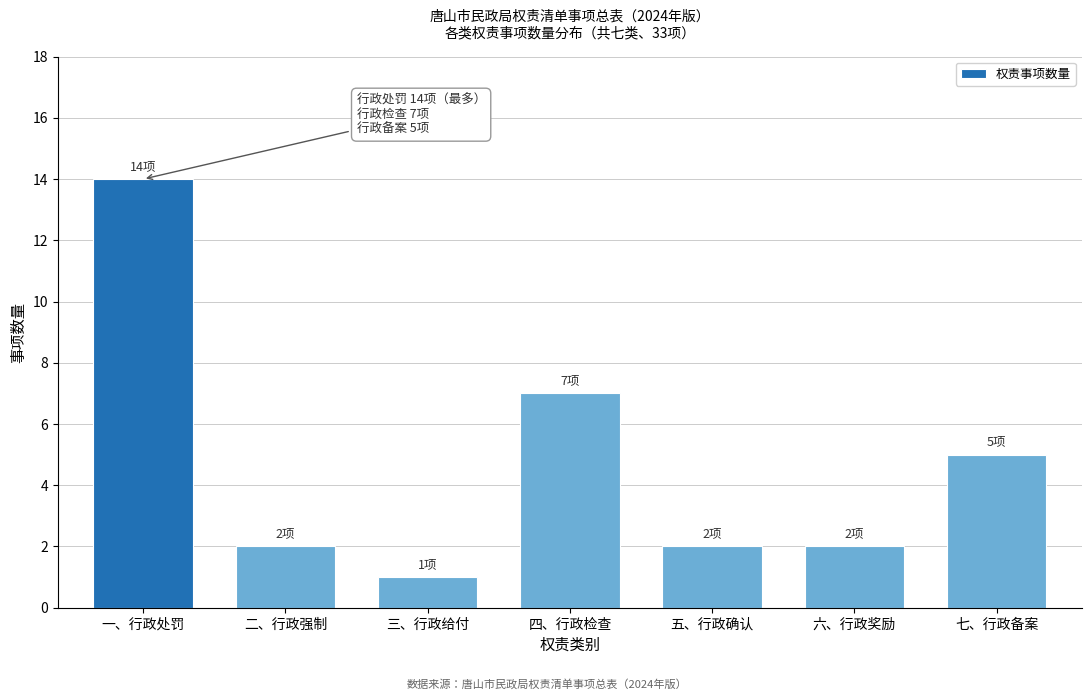

Reading left to right, list all the values displayed in this chart.

一、行政处罚=14	二、行政强制=2	三、行政给付=1	四、行政检查=7	五、行政确认=2	六、行政奖励=2	七、行政备案=5